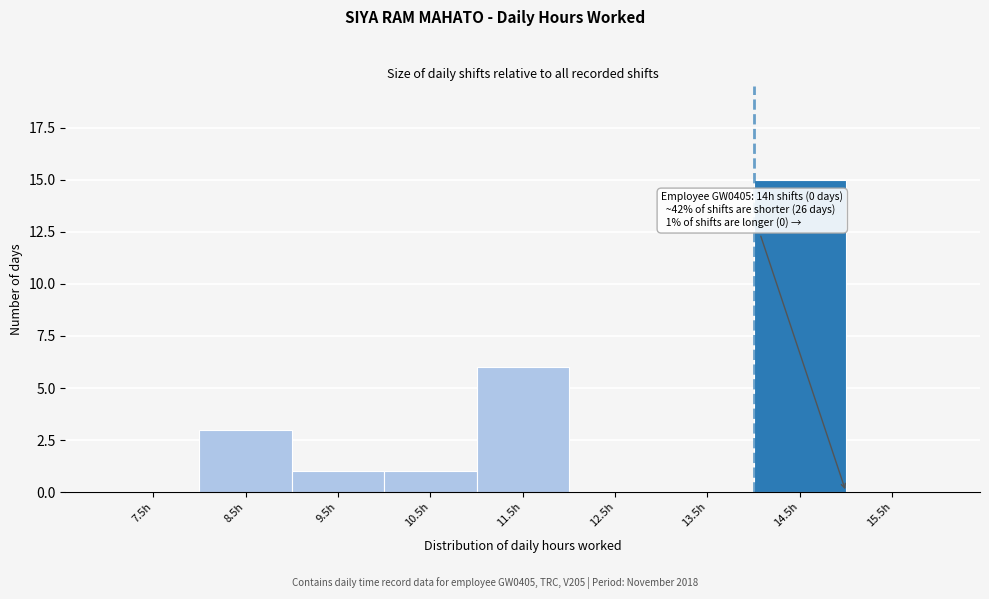

Over which range of the x-axis is the bar tallest?

14 to 15